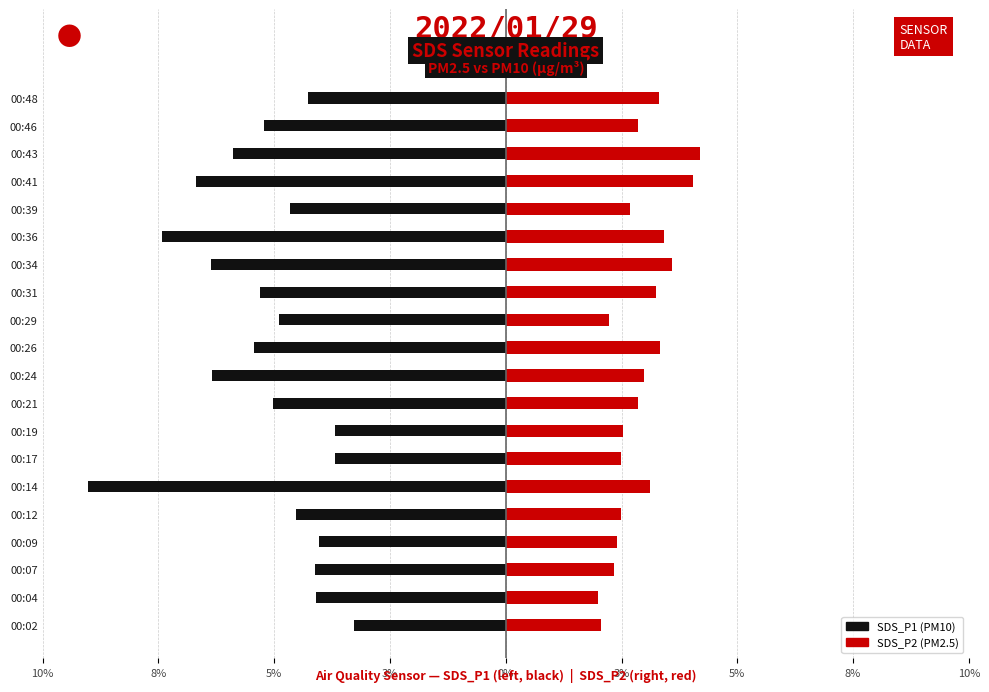

Are the bars horizontal?

Yes